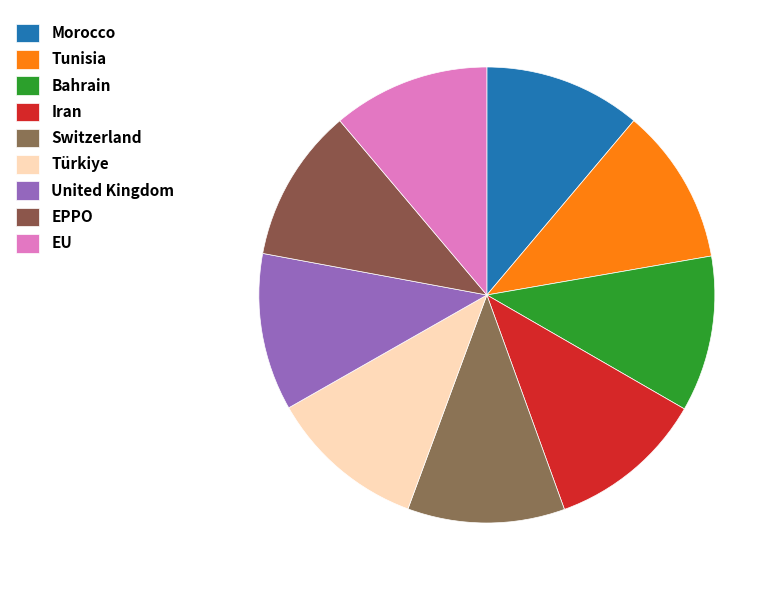

Is there a majority slice in this chart?

No